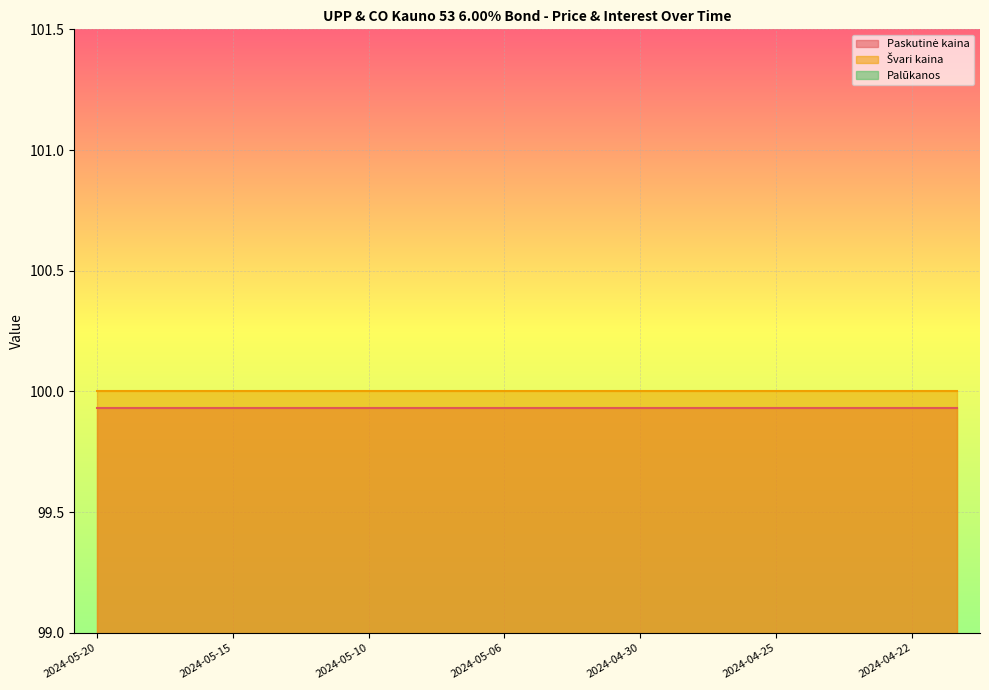

Is it true that Paskutinė kaina equals 99.9 at 2024-05-06?

True